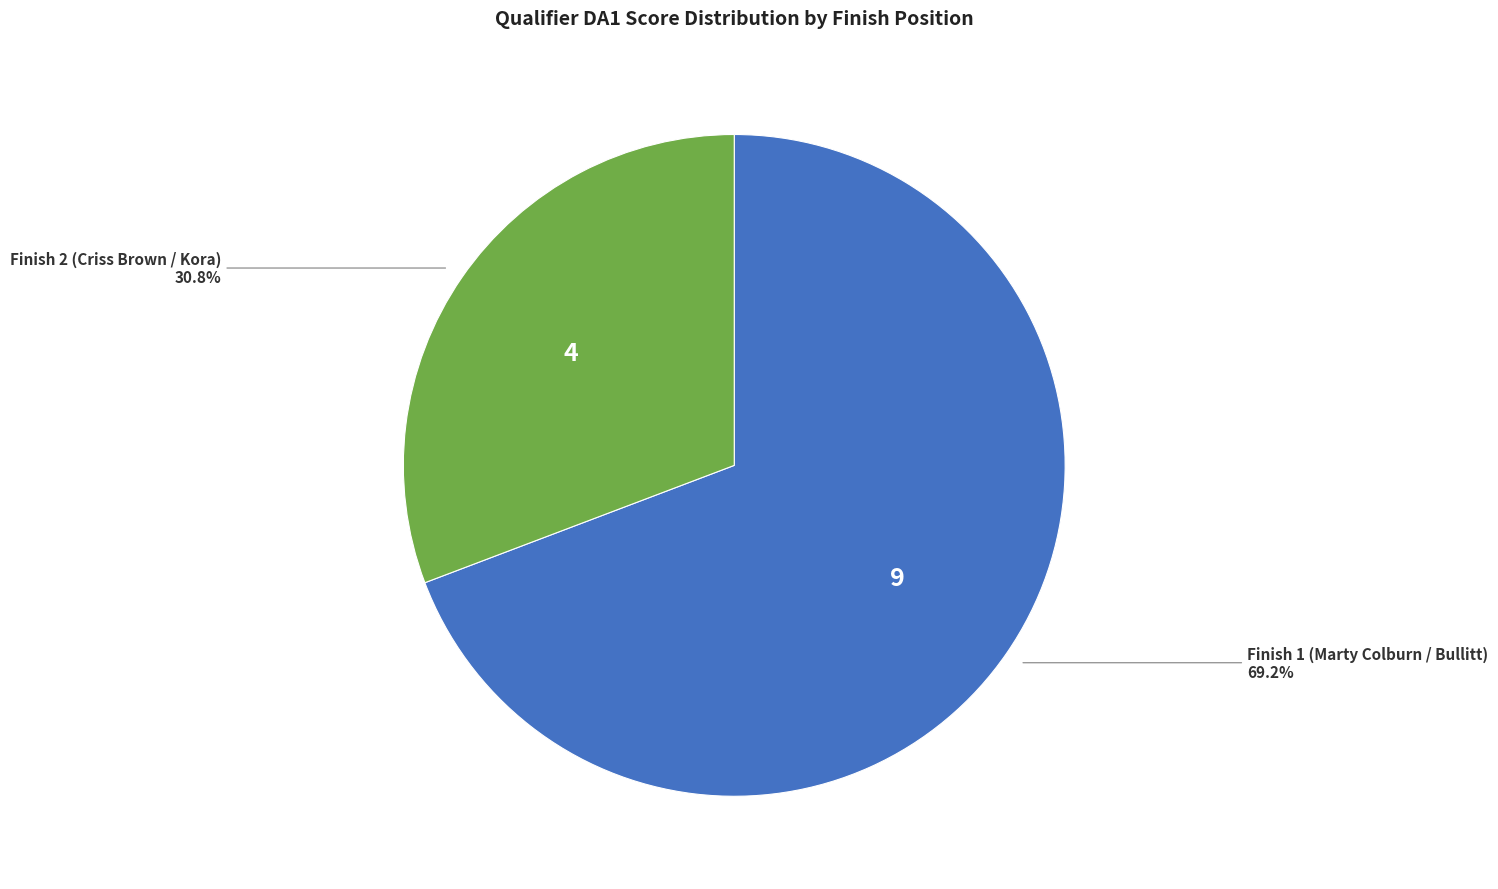

Is there any slice that represents more than half of the pie?

Yes